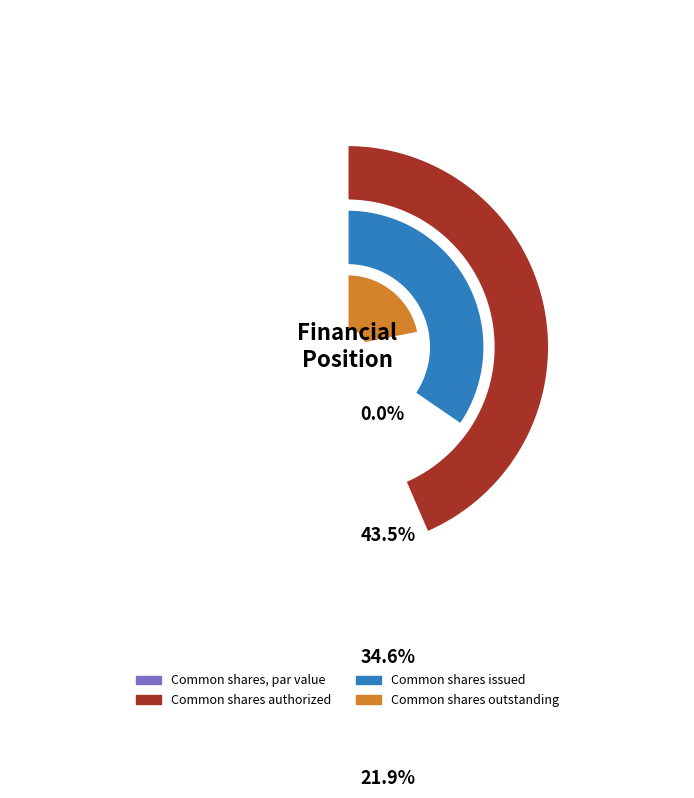

Which category has the biggest portion of the pie?

Common shares authorized